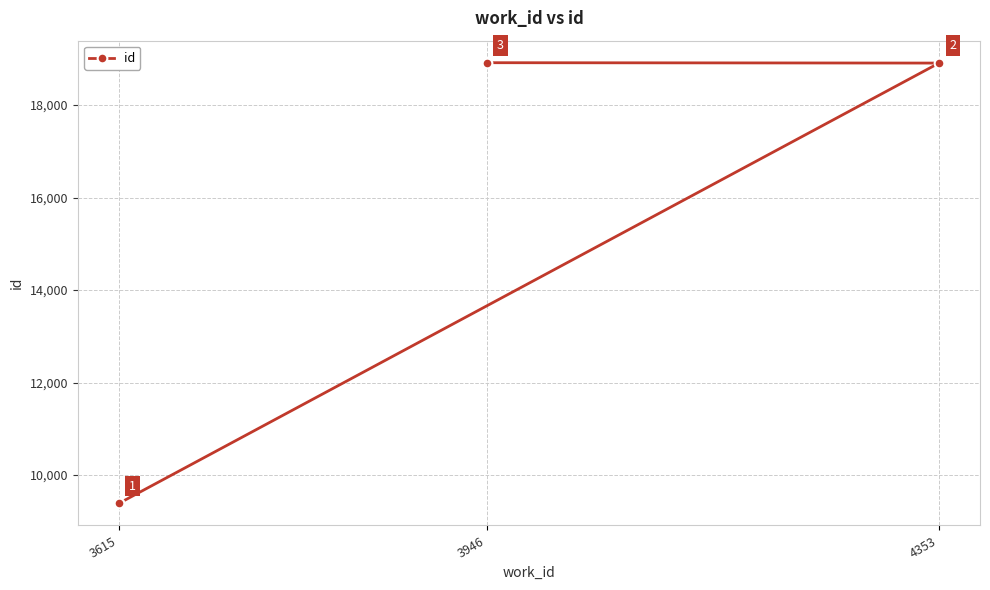

What is the value of the 2nd point from the left?

18914